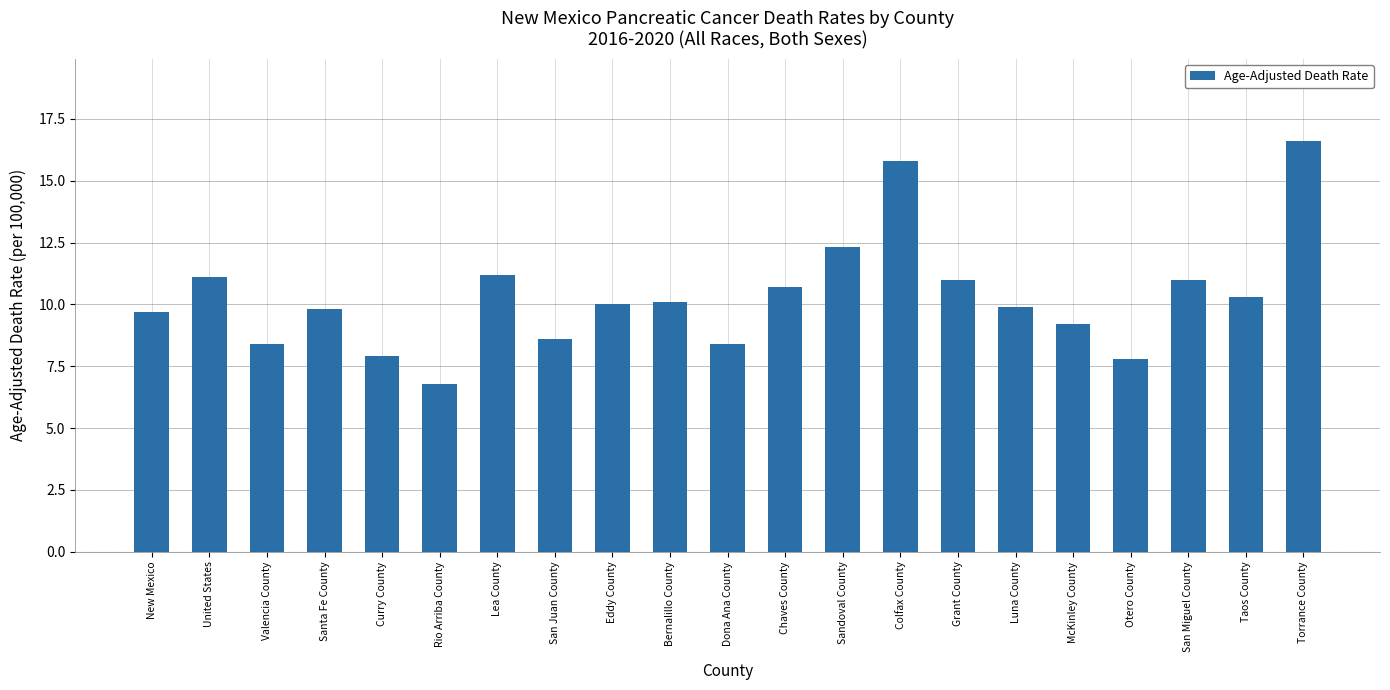

What is the greatest value displayed?

16.6